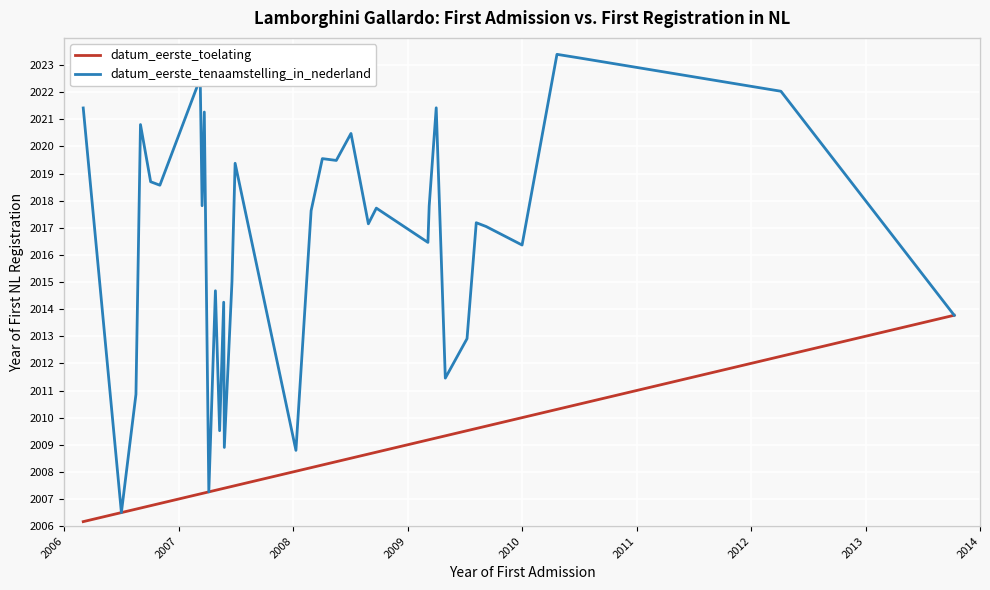

Which series has the largest total across all categories?

datum_eerste_tenaamstelling_in_nederland